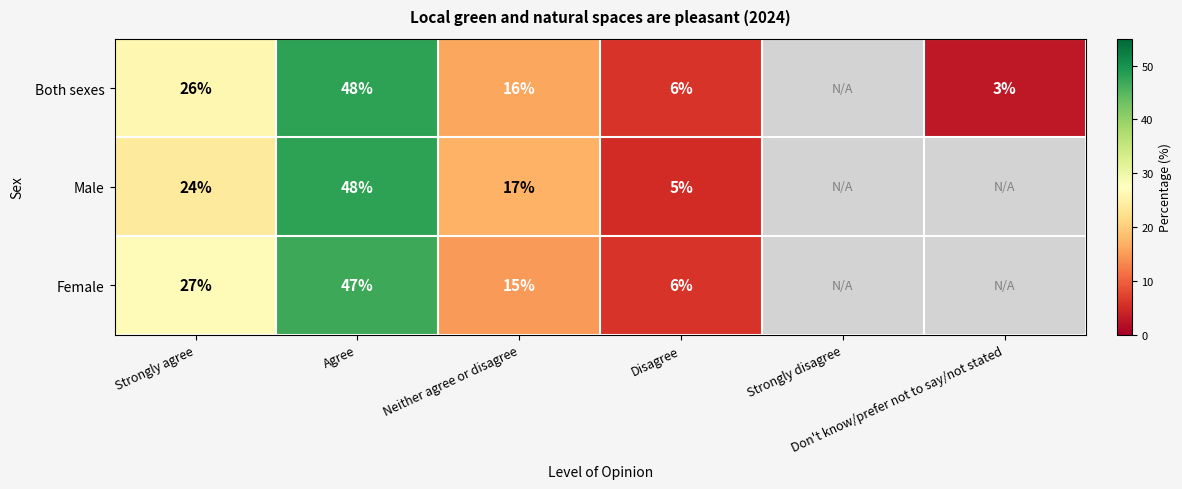

Count the number of categories in the chart.

6